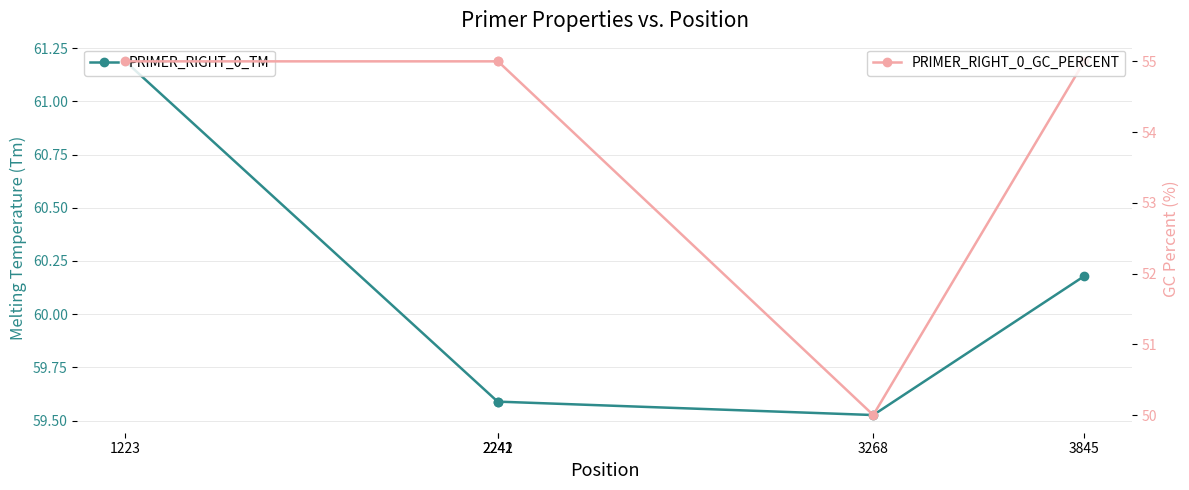

What is the maximum value shown in the chart?

61.2